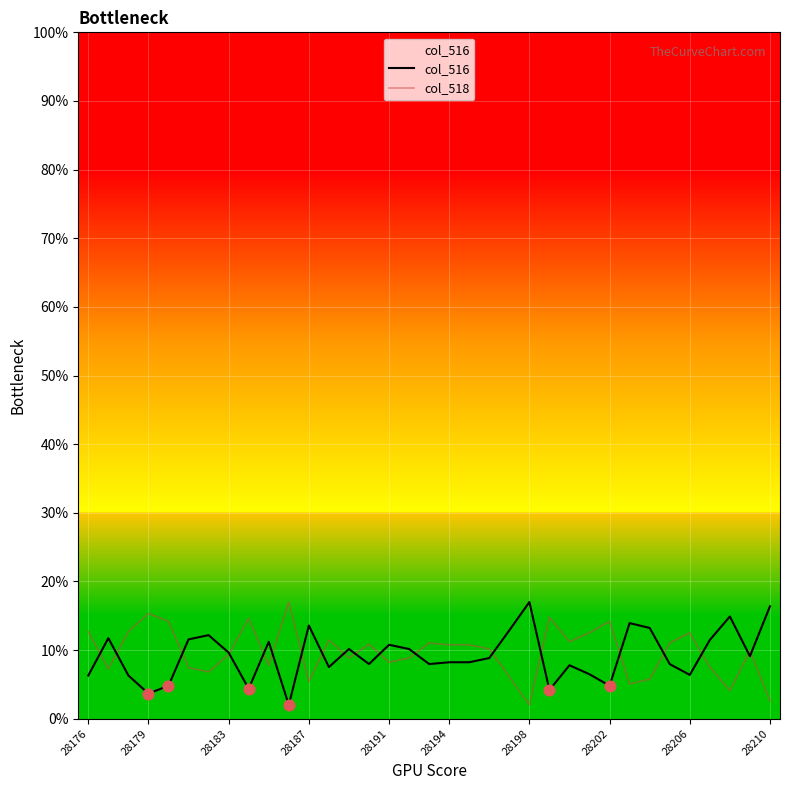

At which category is the sum across all series the highest?

28176